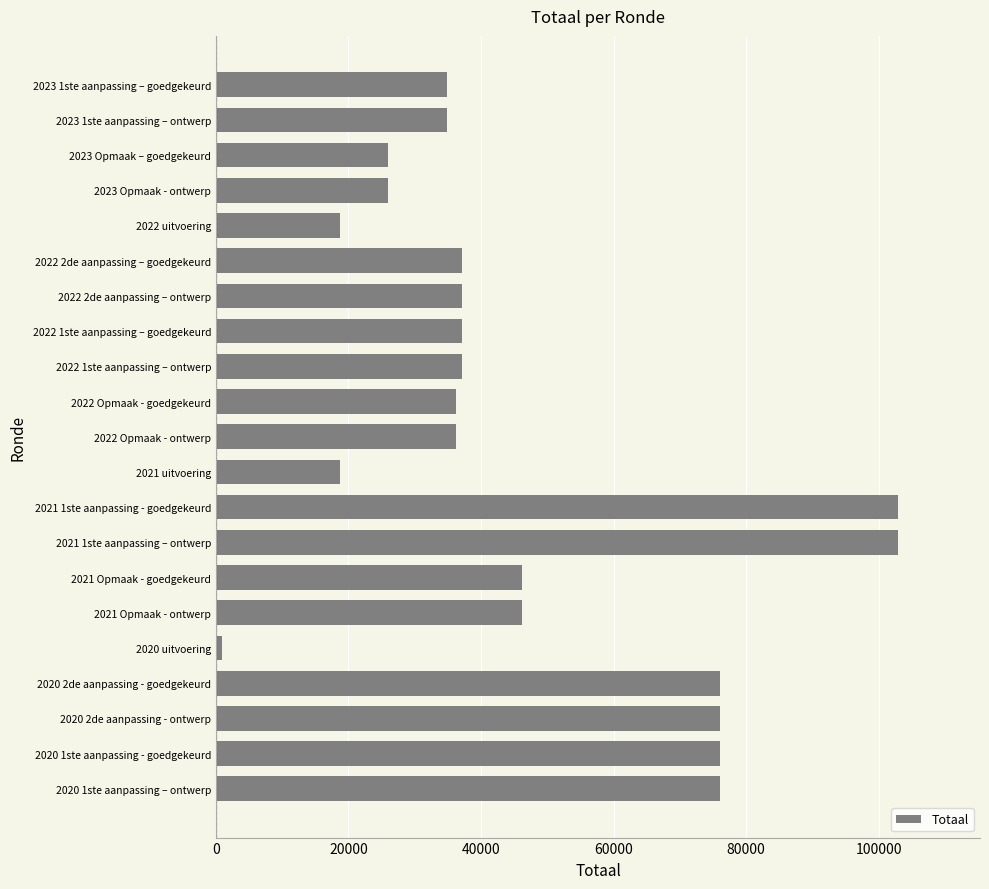

What is the label of the 11th bar from the bottom?

2022 Opmaak - ontwerp